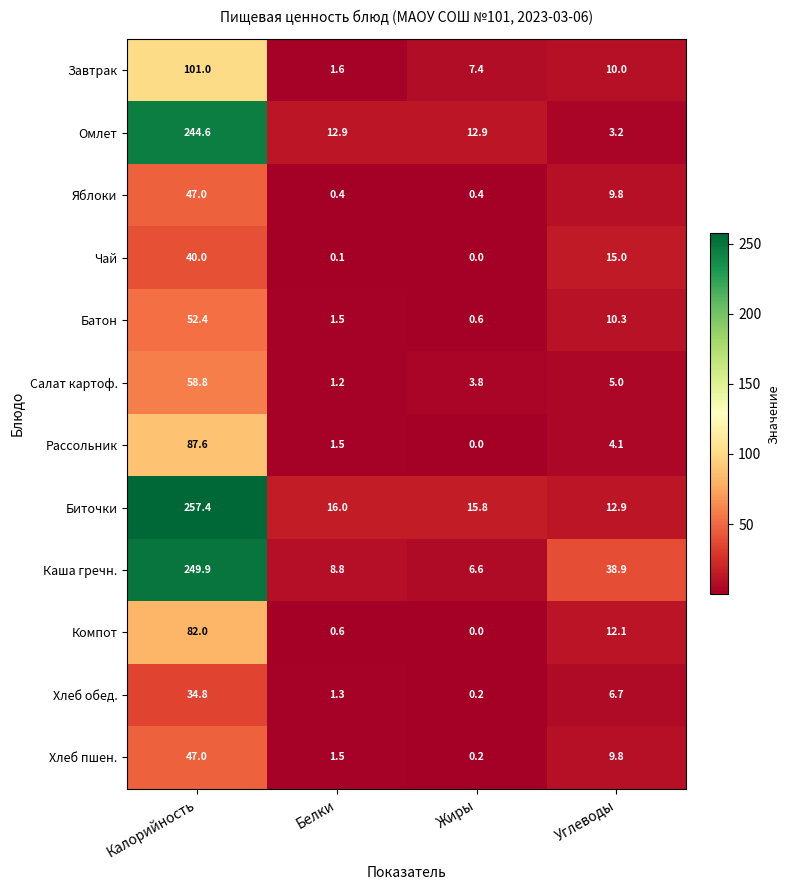

Is it true that Салат картоф. equals 1.8 at Жиры?

False